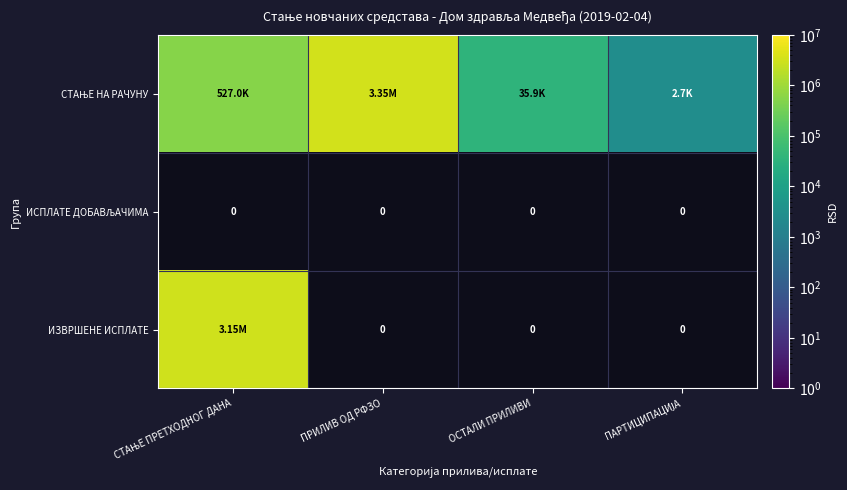

Which series has the largest total across all categories?

СТАЊЕ НА РАЧУНУ